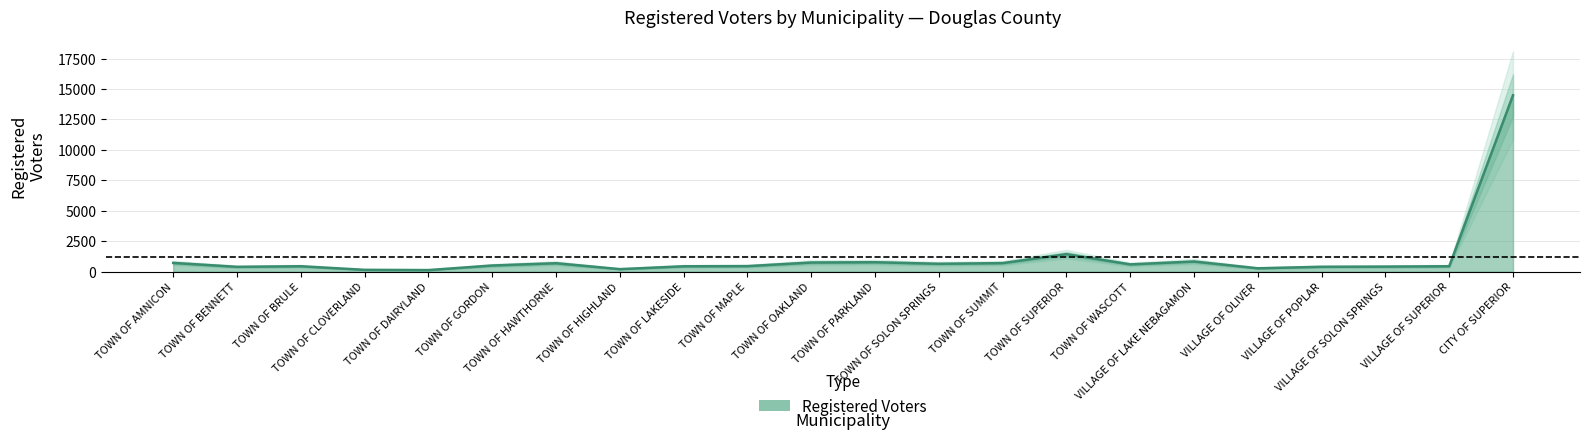

List the labels in order of value, largest first.

CITY OF SUPERIOR, TOWN OF SUPERIOR, VILLAGE OF LAKE NEBAGAMON, TOWN OF PARKLAND, TOWN OF OAKLAND, TOWN OF AMNICON, TOWN OF SUMMIT, TOWN OF HAWTHORNE, TOWN OF SOLON SPRINGS, TOWN OF WASCOTT, TOWN OF GORDON, TOWN OF MAPLE, TOWN OF BRULE, VILLAGE OF SUPERIOR, TOWN OF LAKESIDE, VILLAGE OF SOLON SPRINGS, VILLAGE OF POPLAR, TOWN OF BENNETT, VILLAGE OF OLIVER, TOWN OF HIGHLAND, TOWN OF CLOVERLAND, TOWN OF DAIRYLAND